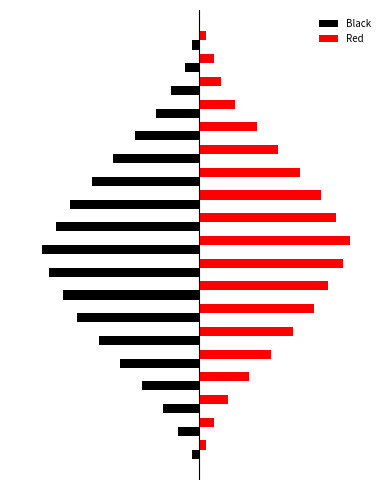

List the series in order of their overall mean, lowest first.

Black, Red